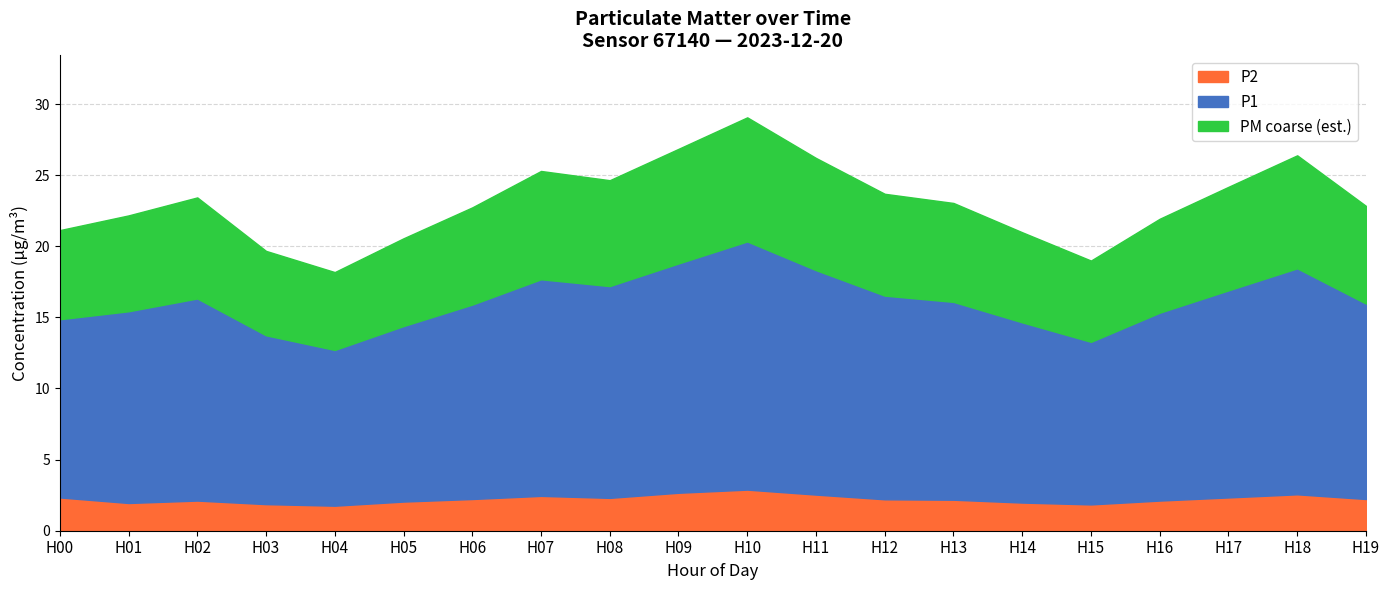

What position from the left is 08:00?

9